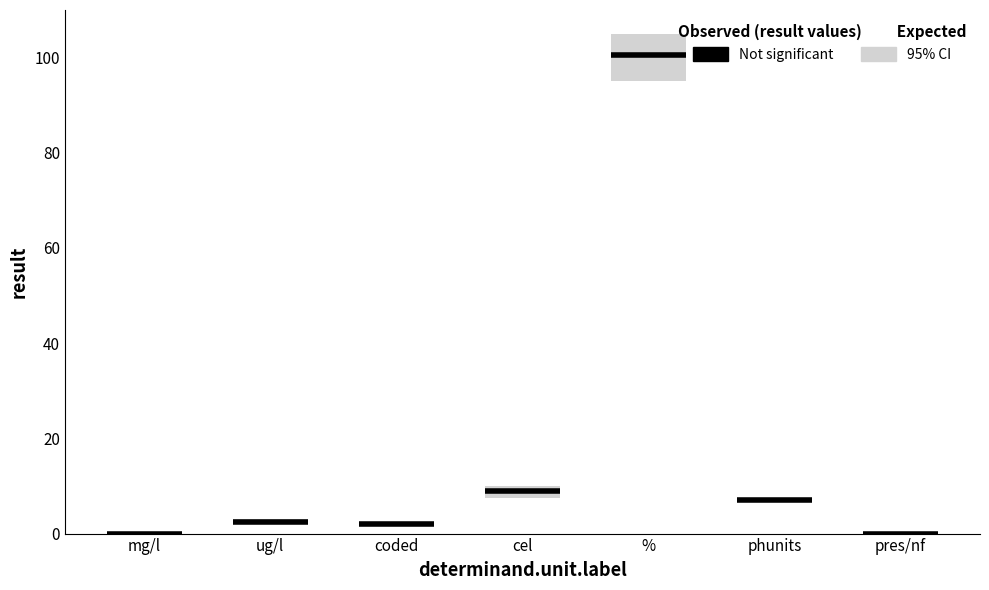

How many positive values does the ci_low series have?

6